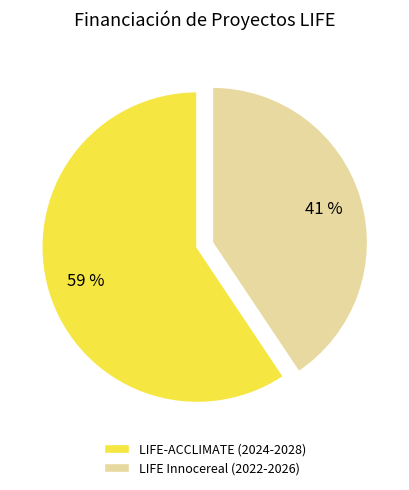

Rank the categories by value from lowest to highest.

LIFE Innocereal (2022-2026), LIFE-ACCLIMATE (2024-2028)